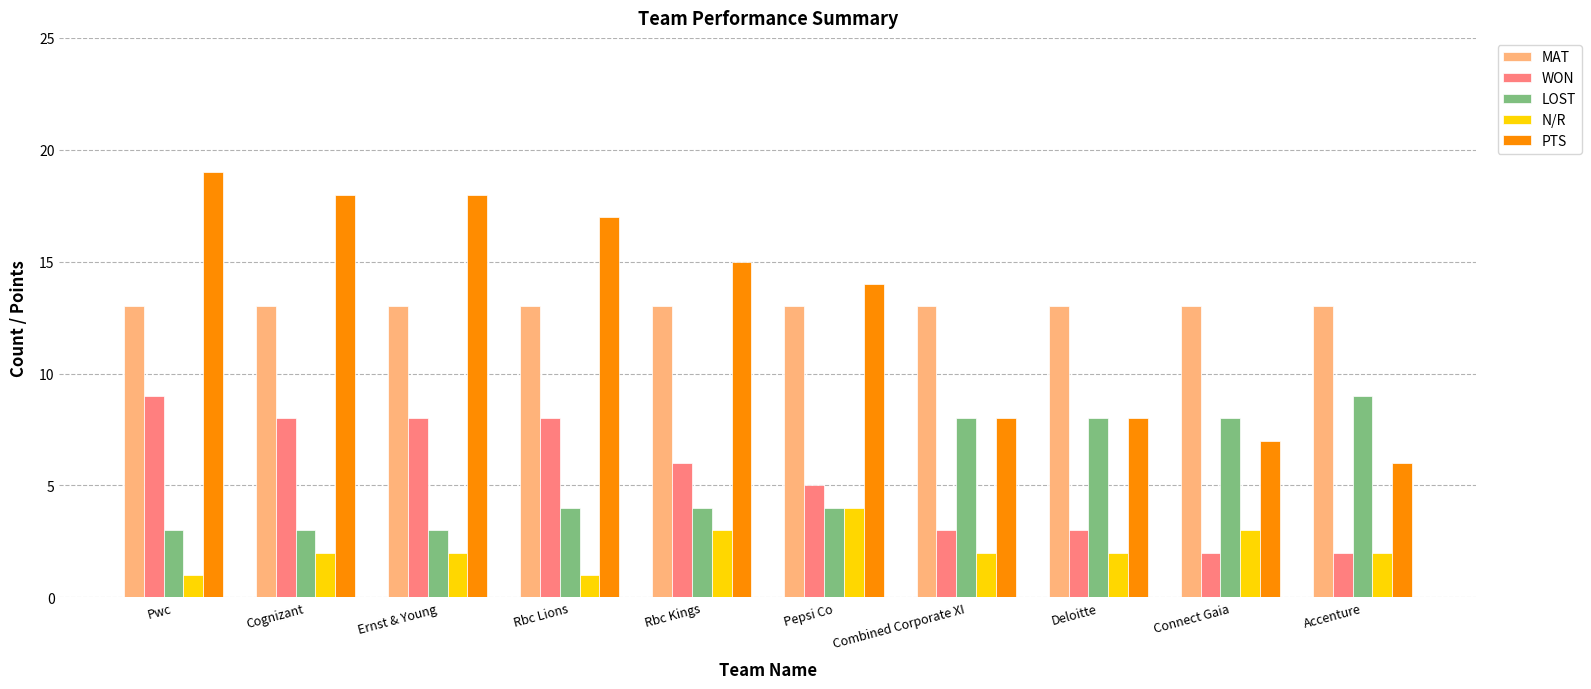

Is it true that MAT equals 19 at Pepsi Co?

False